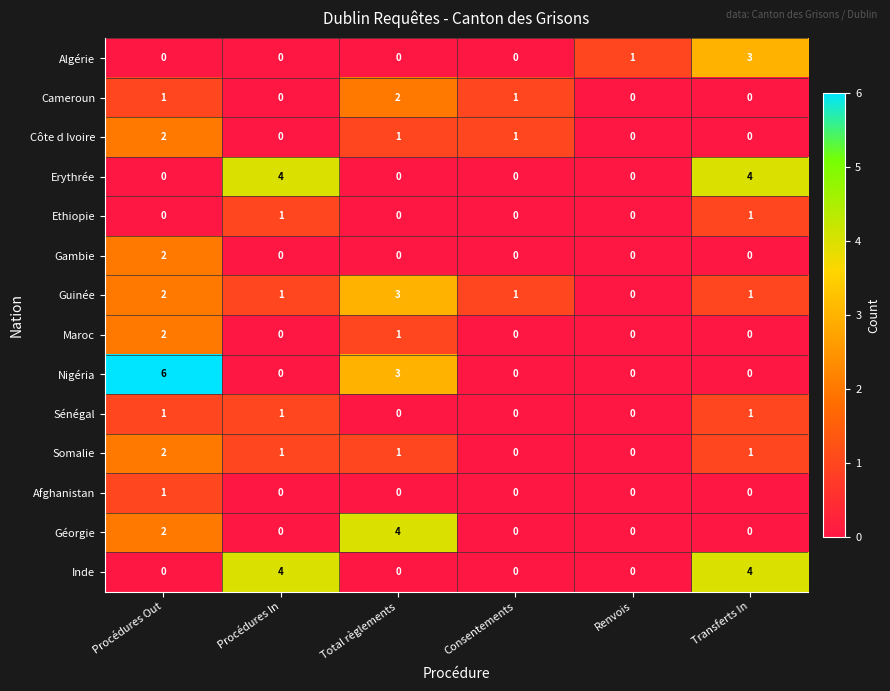

Count the number of categories in the chart.

6